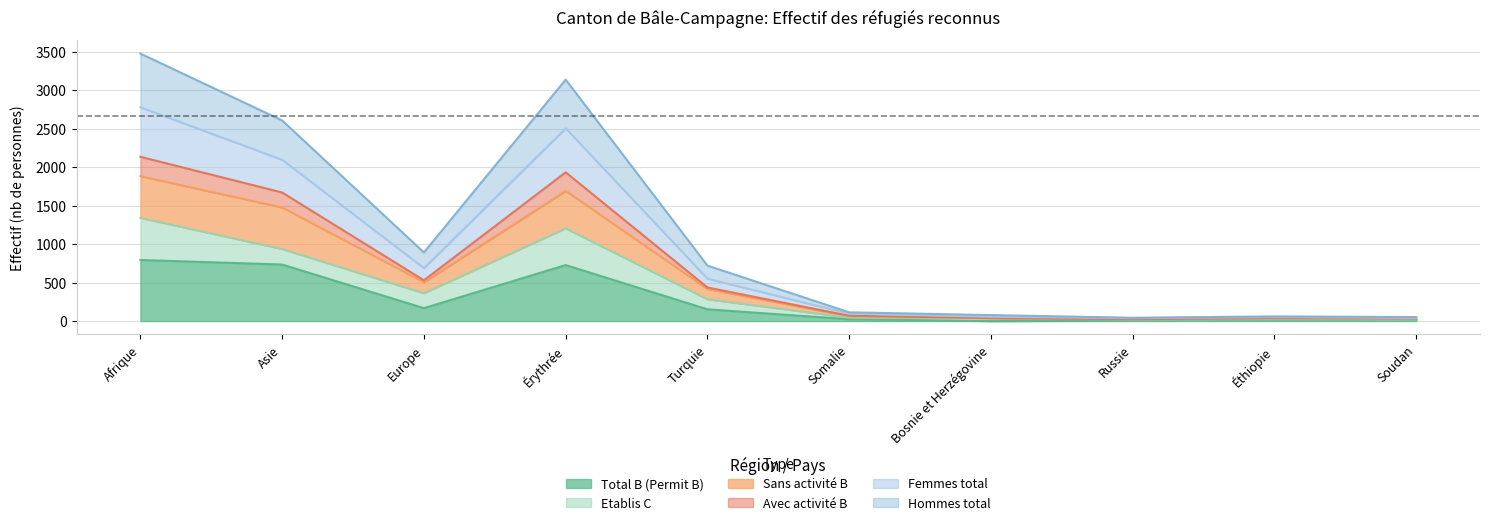

At which category is the sum across all series the highest?

Afrique